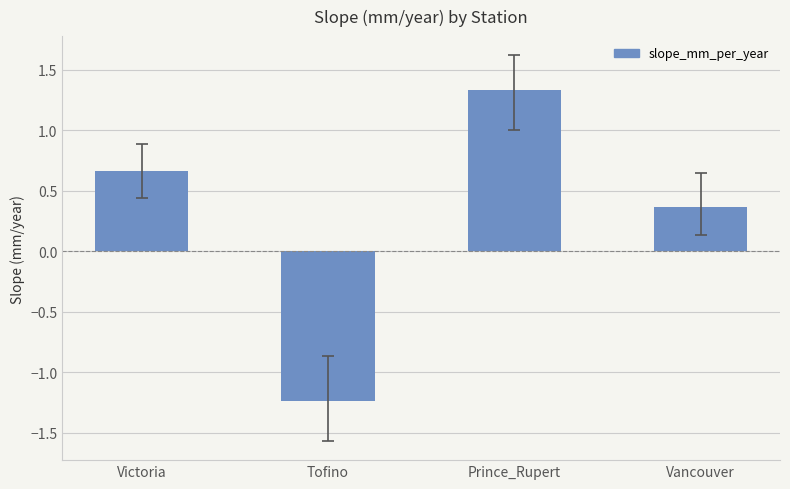

What is the difference between the maximum and minimum values?

2.6